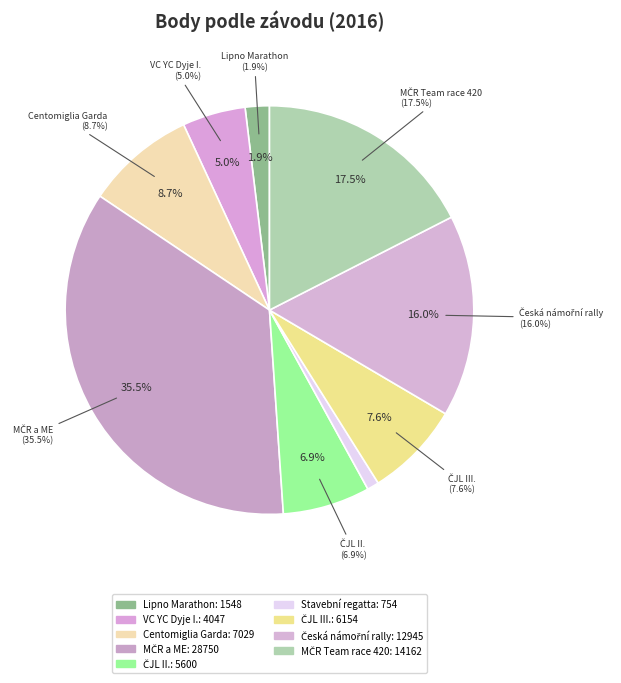

Between 164291 and 162120, which is larger?

164291